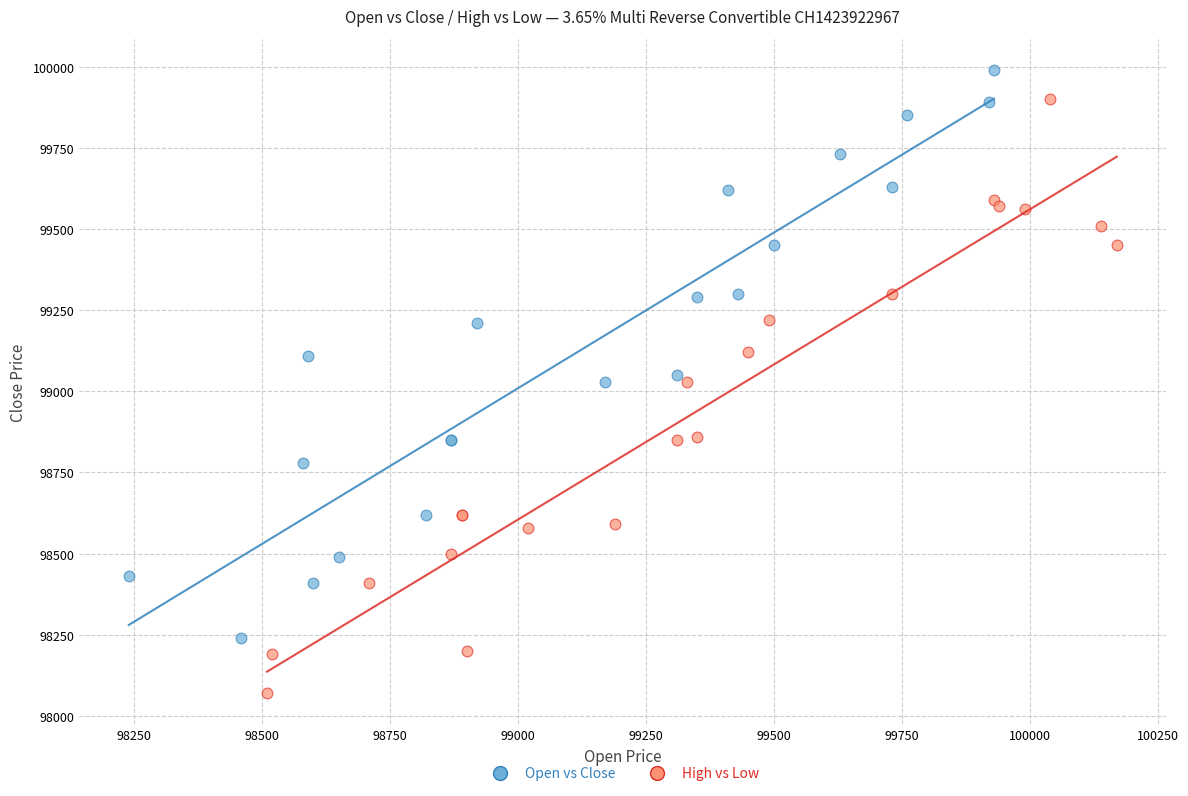

Which series contains the highest Y value?

Open vs Close